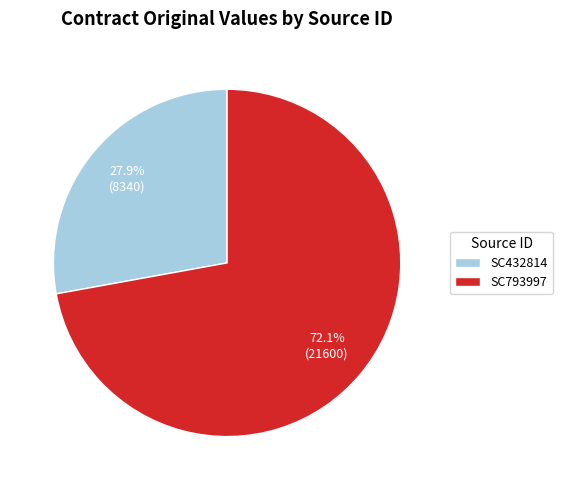

Which slice is the largest?

SC793997